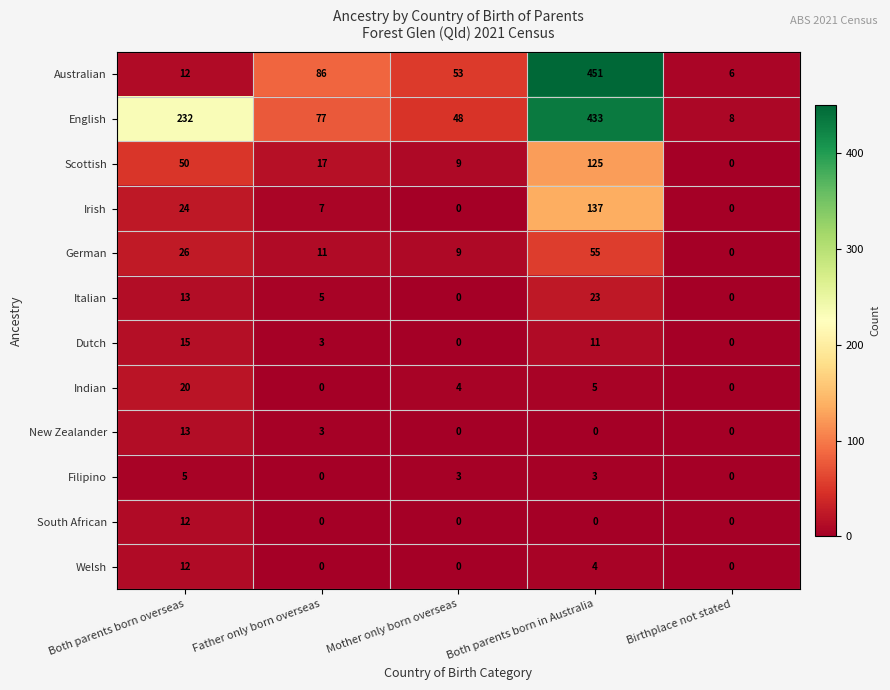

List the labels in order of Scottish value, largest first.

Both parents born in Australia, Both parents born overseas, Father only born overseas, Mother only born overseas, Birthplace not stated